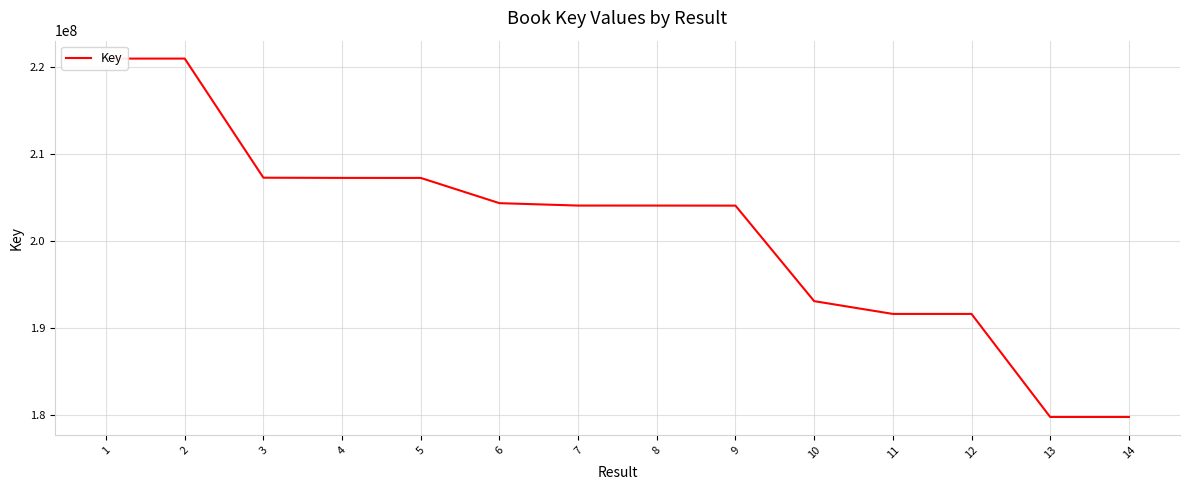

What is the difference between the maximum and minimum values?

41244728